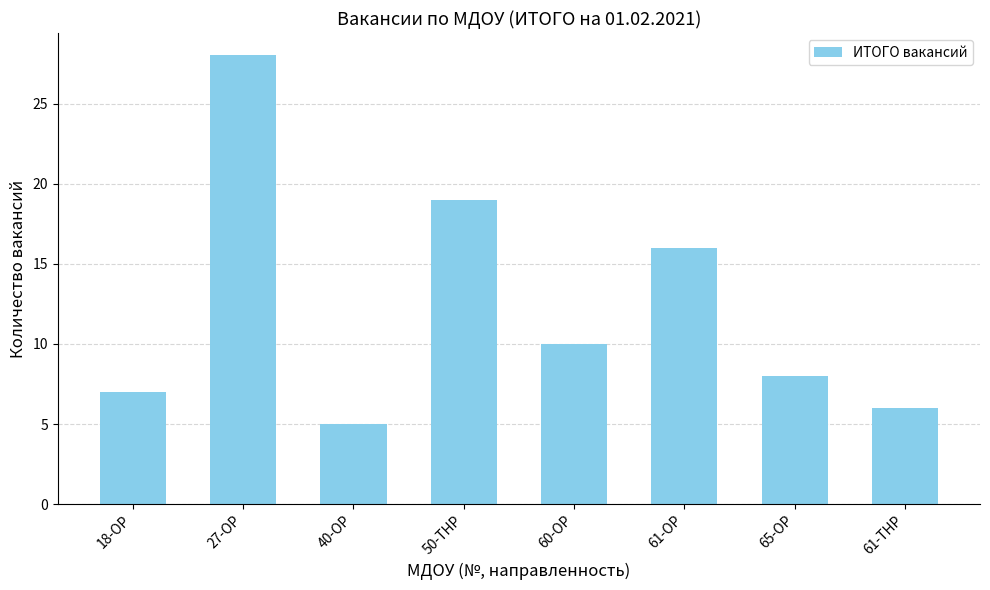

Rank the categories by value from highest to lowest.

27-ОР, 50-ТНР, 61-ОР, 60-ОР, 65-ОР, 18-ОР, 61-ТНР, 40-ОР